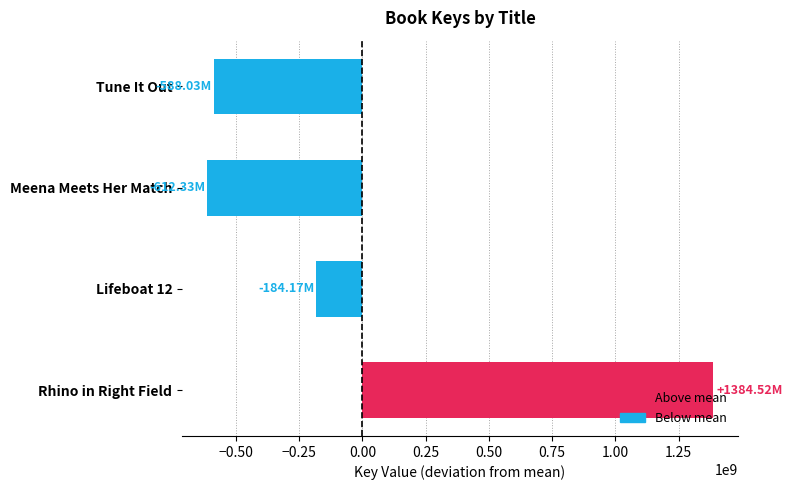

Is it true that the value at Tune It Out is -588025656.2?

True